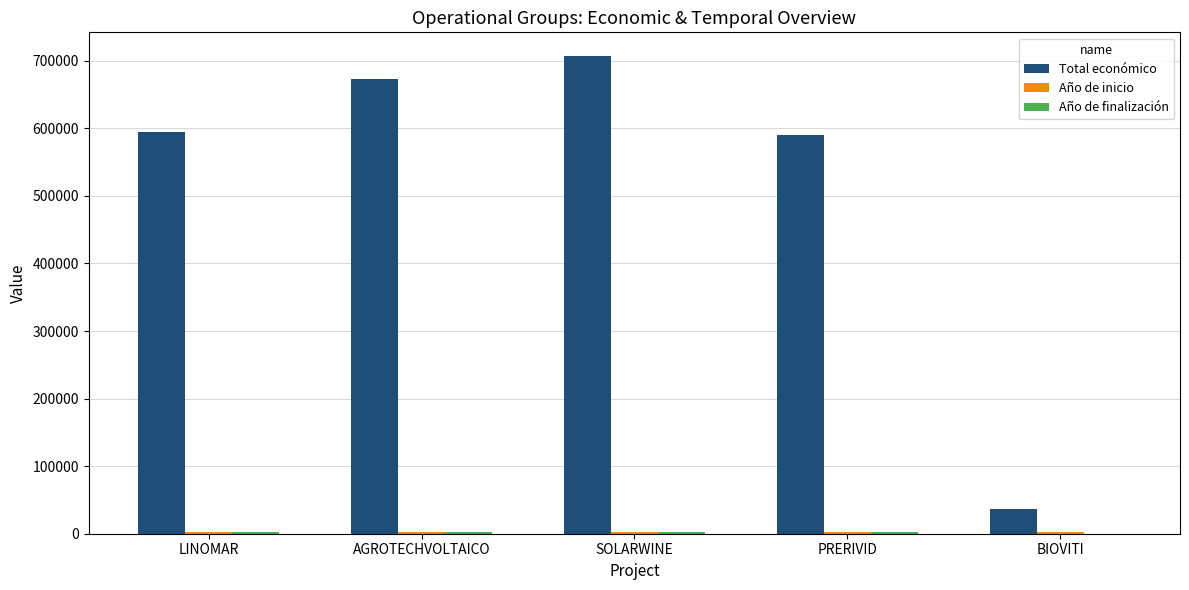

Which series changed the most between AGROTECHVOLTAICO and BIOVITI?

Total económico